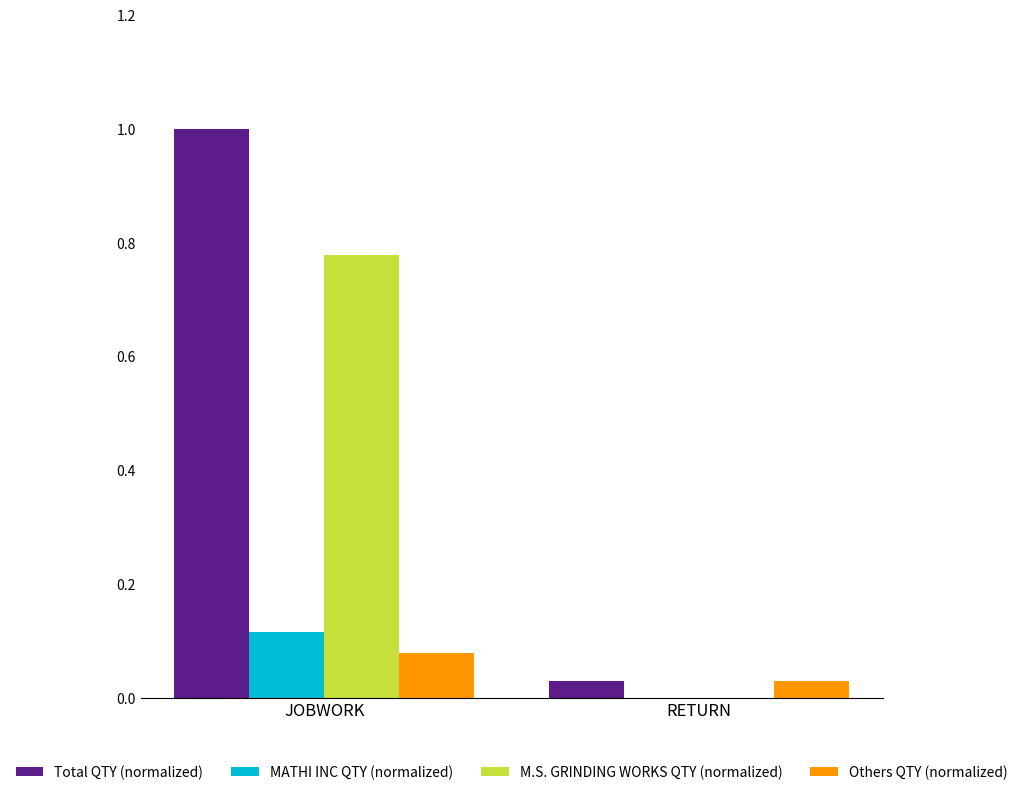

Between JOBWORK and RETURN, which series saw the biggest shift?

Total QTY (normalized)